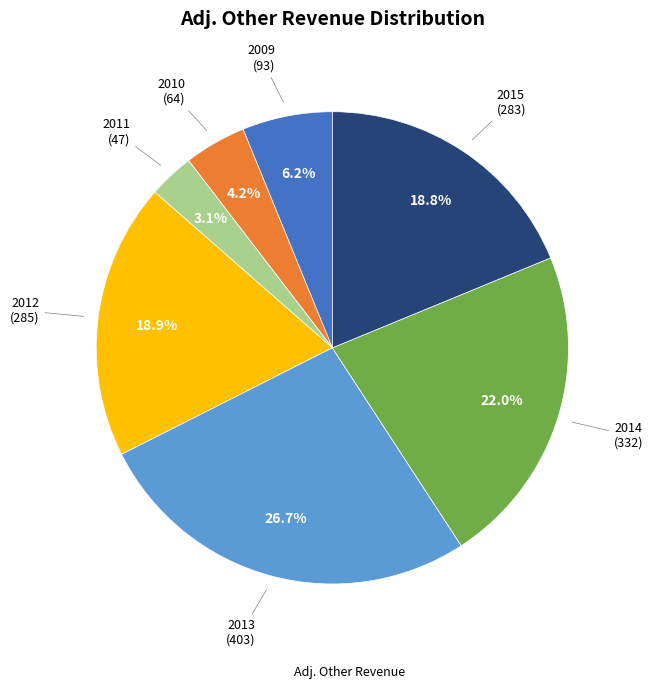

Is there any slice that represents more than half of the pie?

No